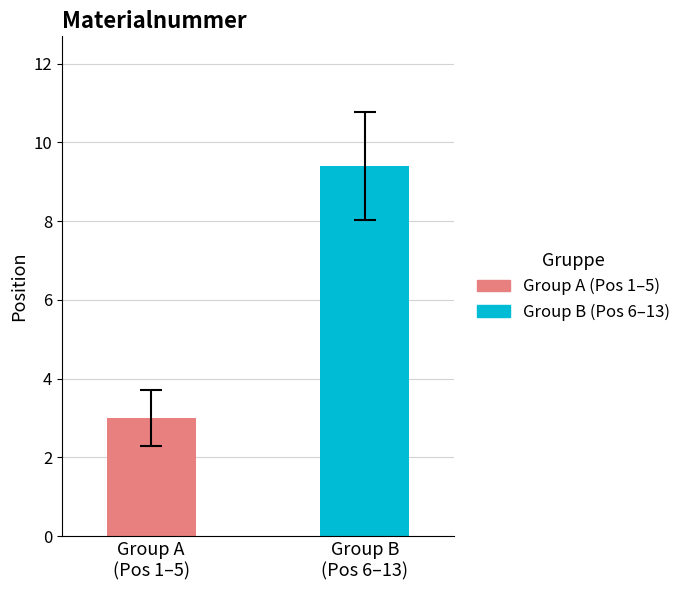

Which series has the largest range (max minus min)?

Group A (Pos 1–5)